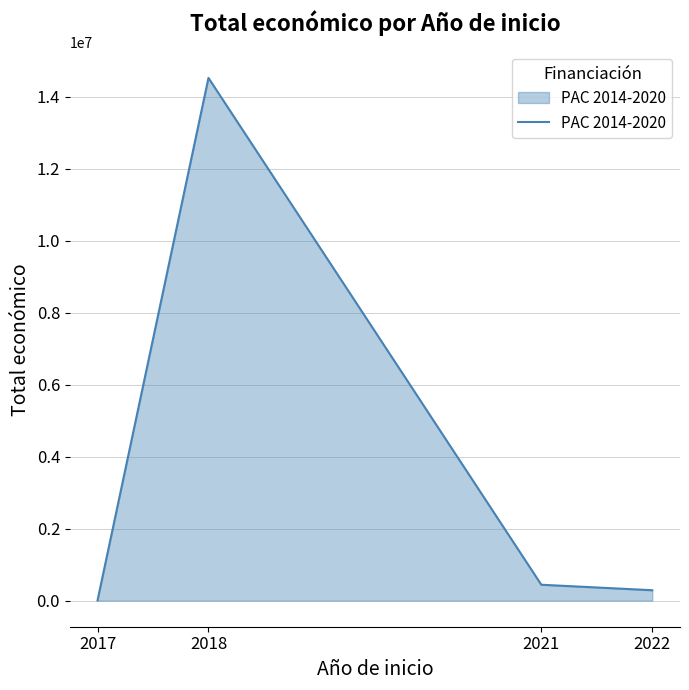

List the labels in order of value, smallest first.

2017, 2022, 2021, 2018